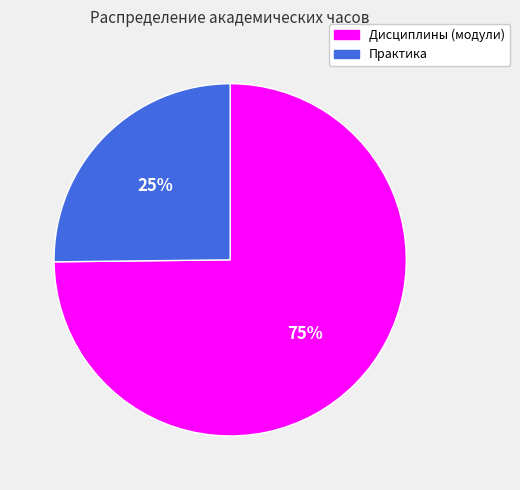

Which has a higher value, Дисциплины (модули) or Практика?

Дисциплины (модули)